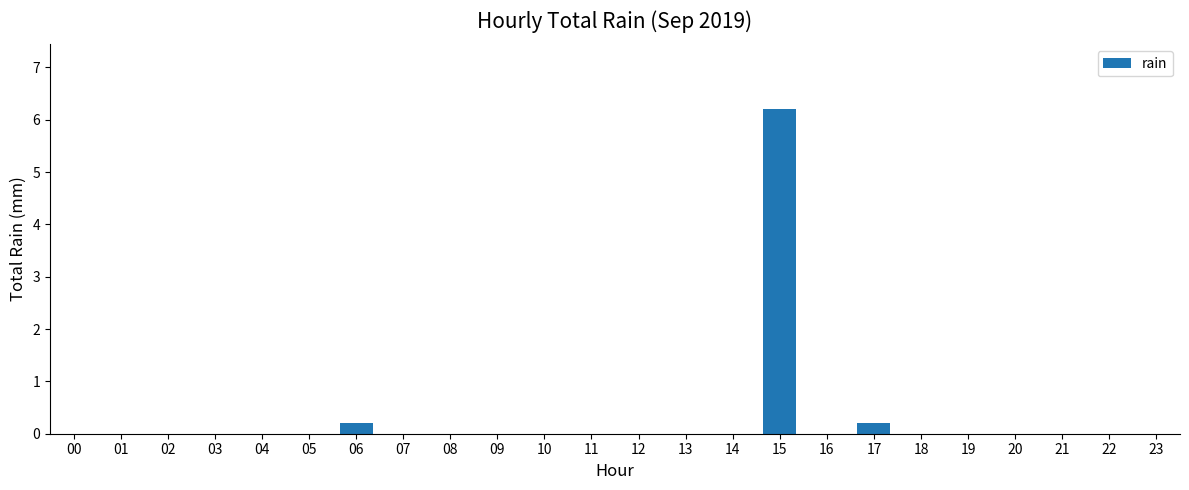

What value does the data have at 15?

6.2